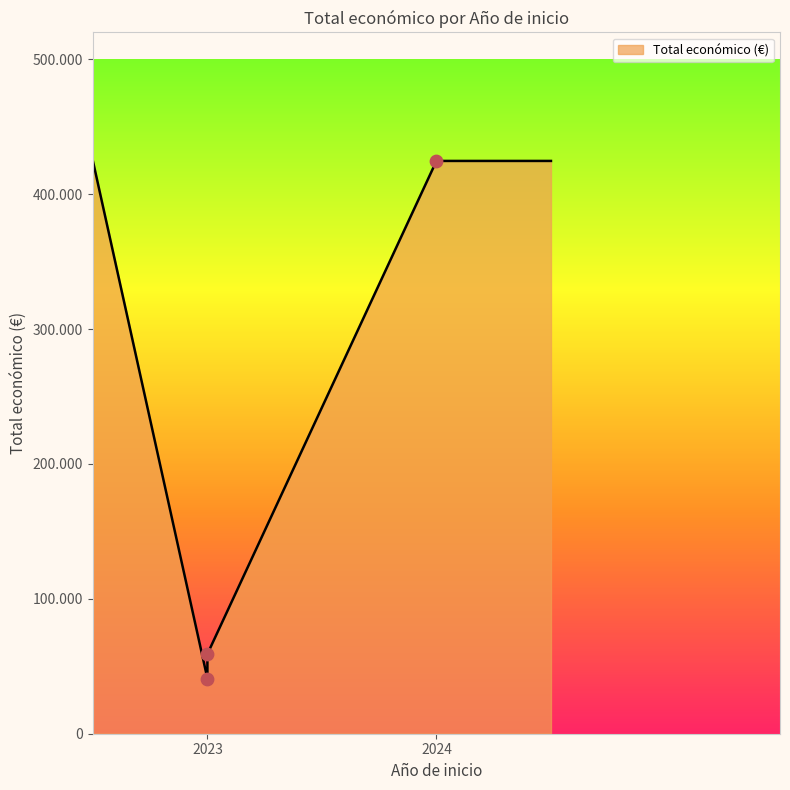

Approximately how many times larger is the value at 2024 compared to 2023?

7.2